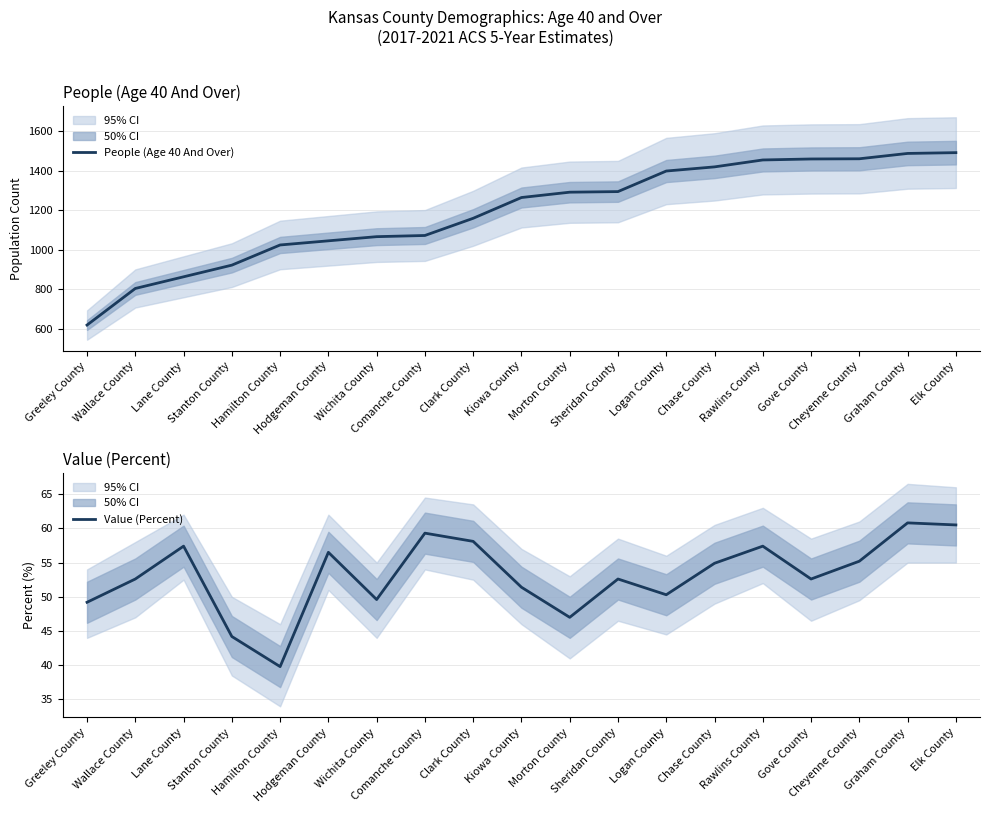

Does the chart display data point markers on the line(s)?

No